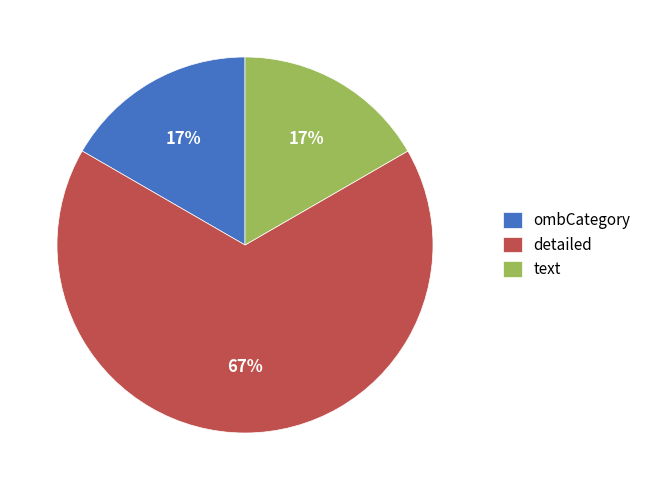

How many segments does this pie chart have?

3